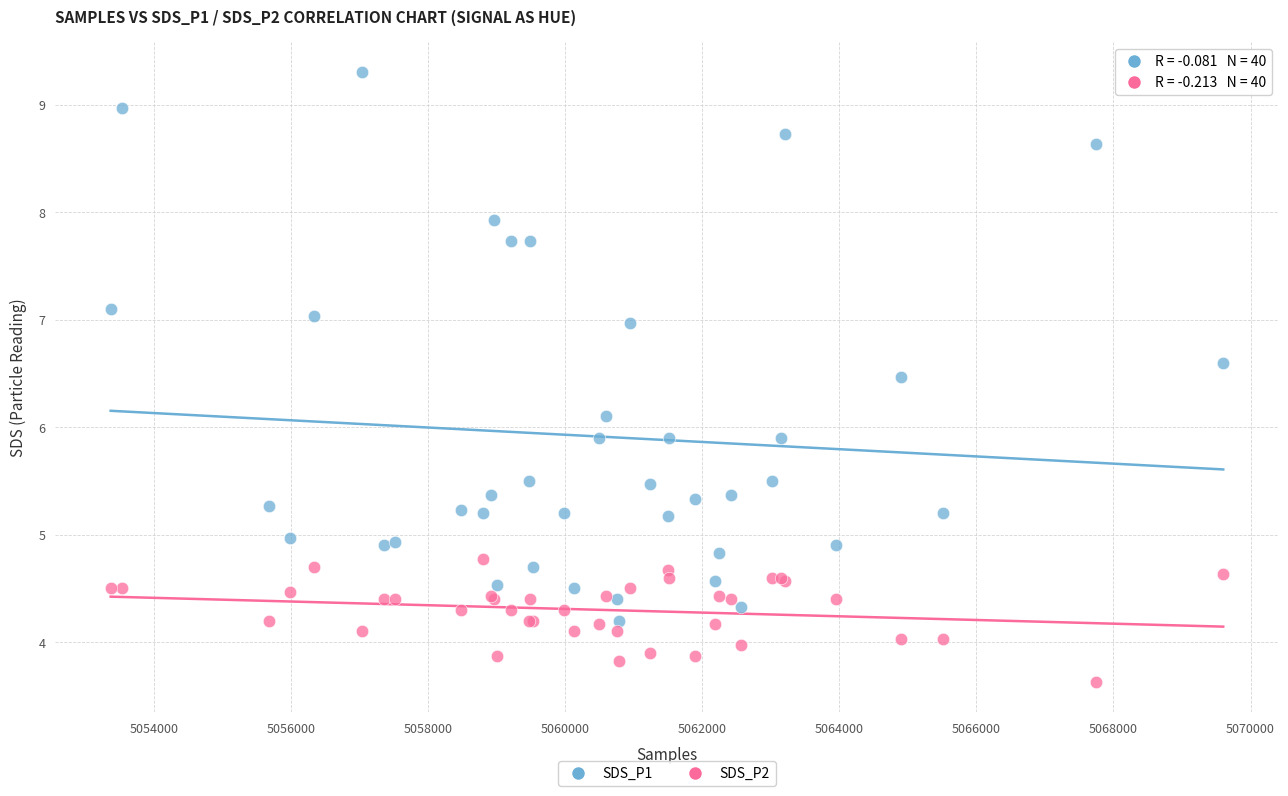

Which series contains the highest Y value?

SDS_P1